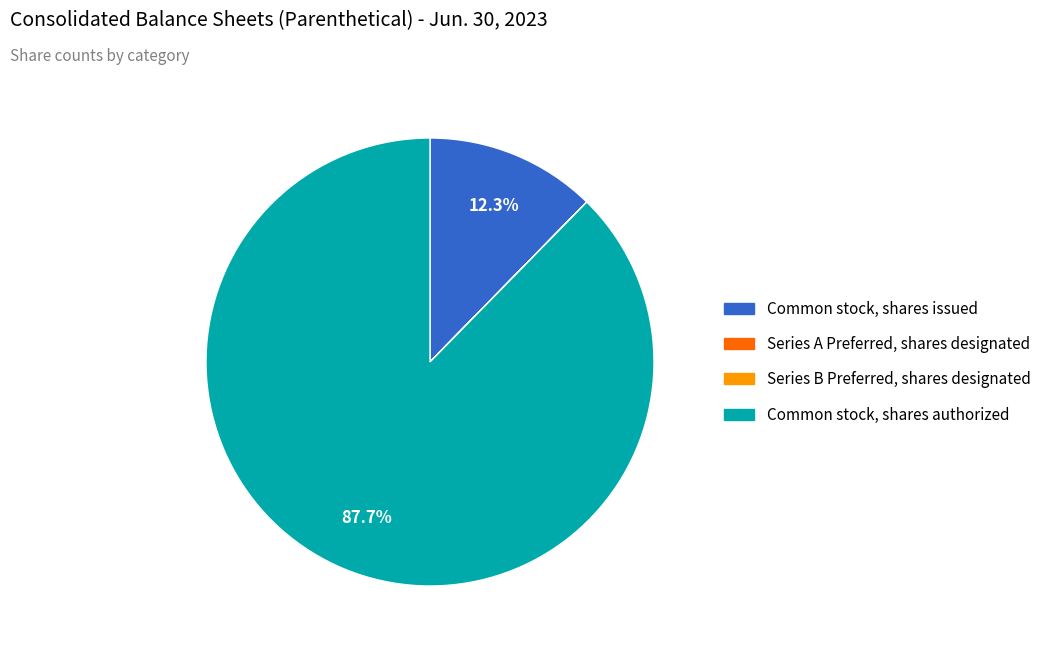

What portion of the pie excludes Common stock, shares issued?

87.7%